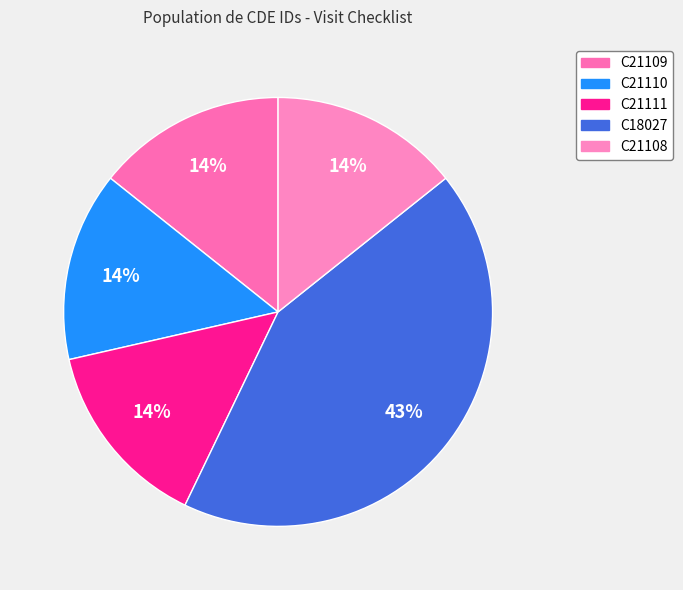

Is C21108 the majority of the pie?

No